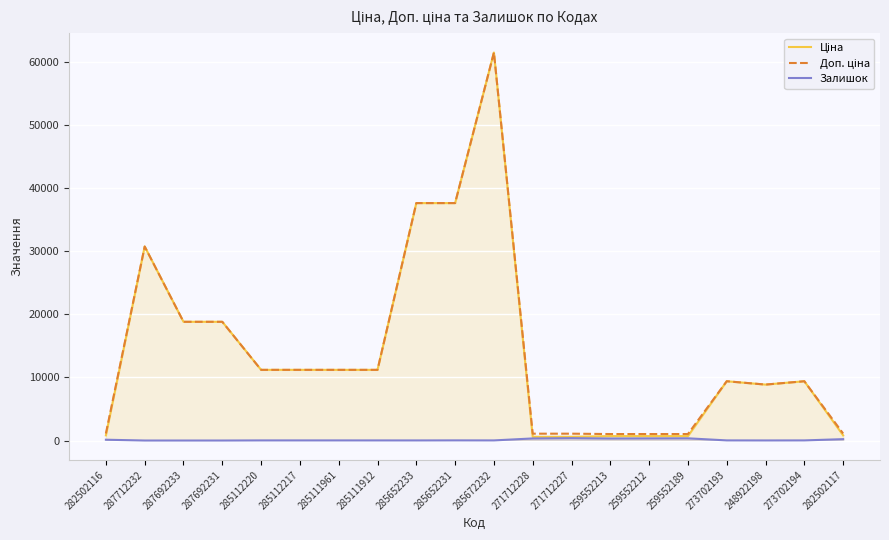

What is the average value of the Залишок series?

110.4